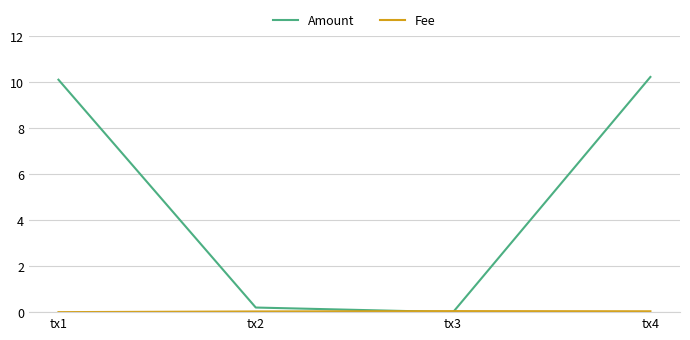

True or false: Amount has a value of 0.0 at tx3.

True